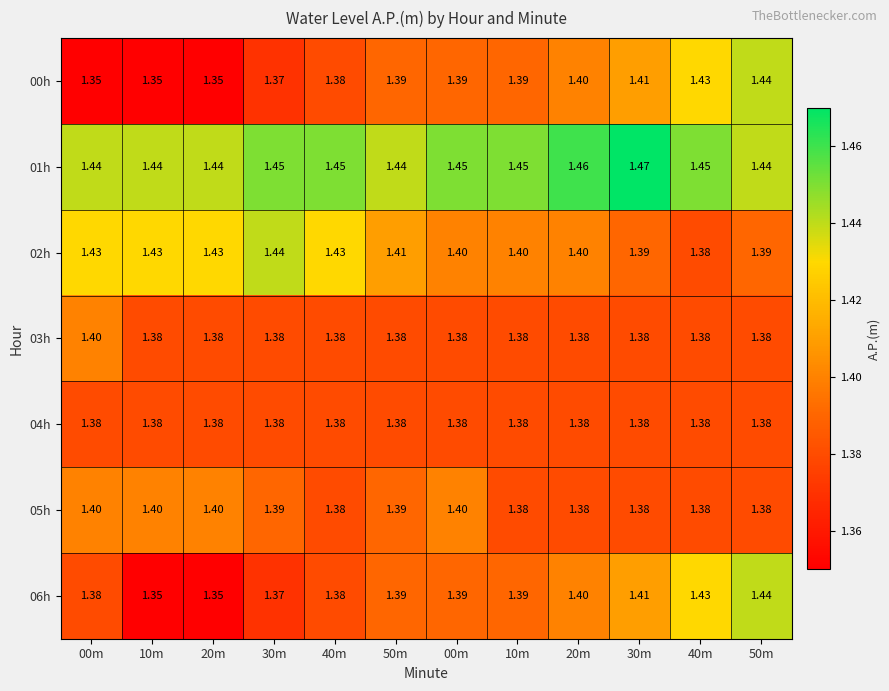

Which series changed the most between 10m and 50m?

00h